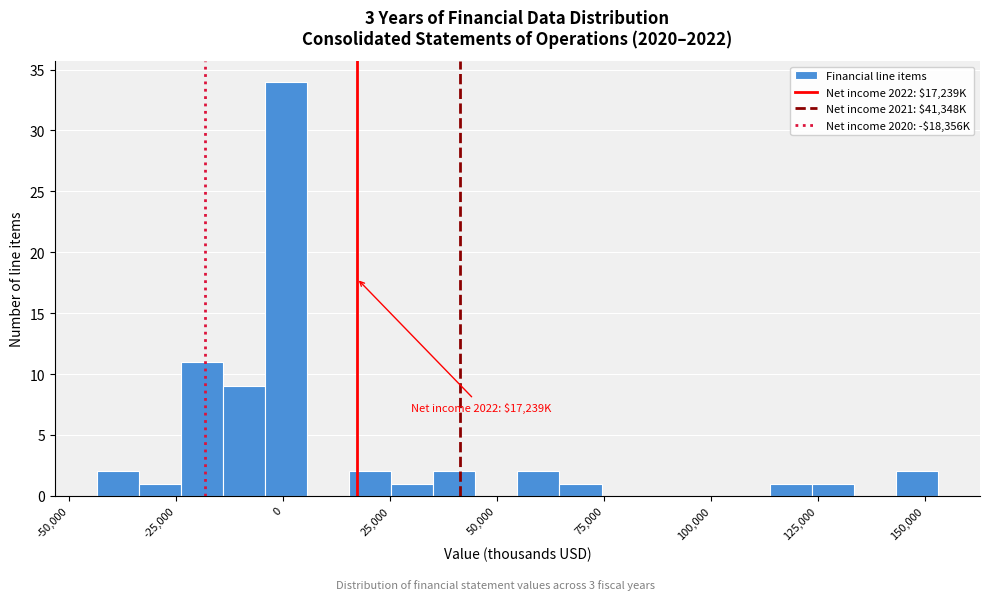

Read against the x-axis, roughly where is the centre of the tallest bar?

0